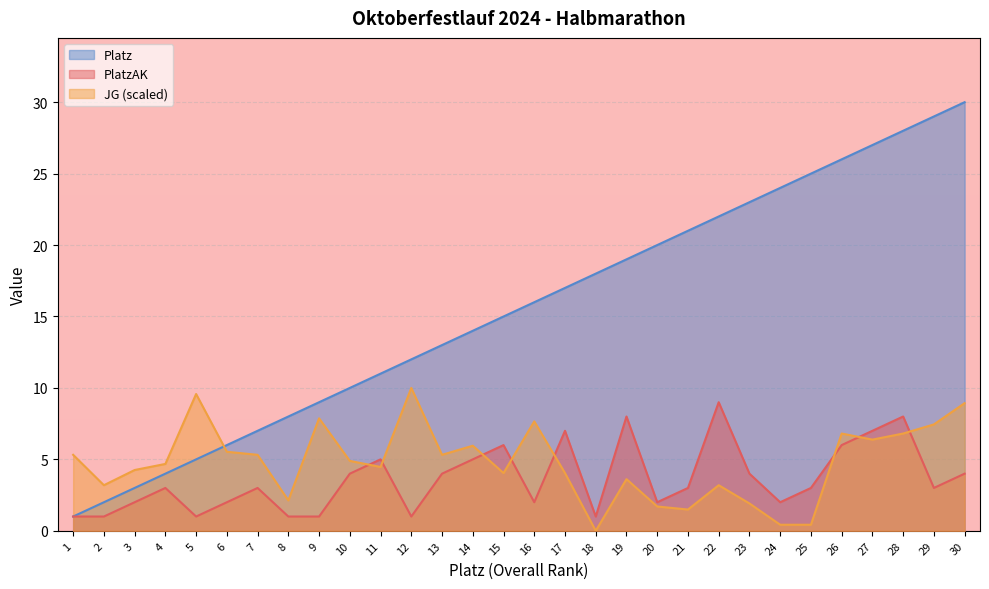

At how many categories does at least one series exceed 21?

9